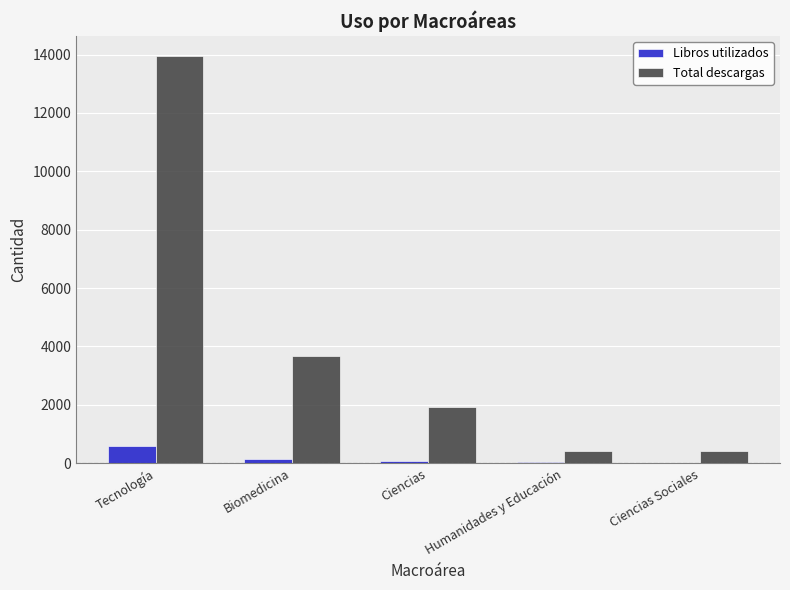

How many distinct data groups are displayed?

2